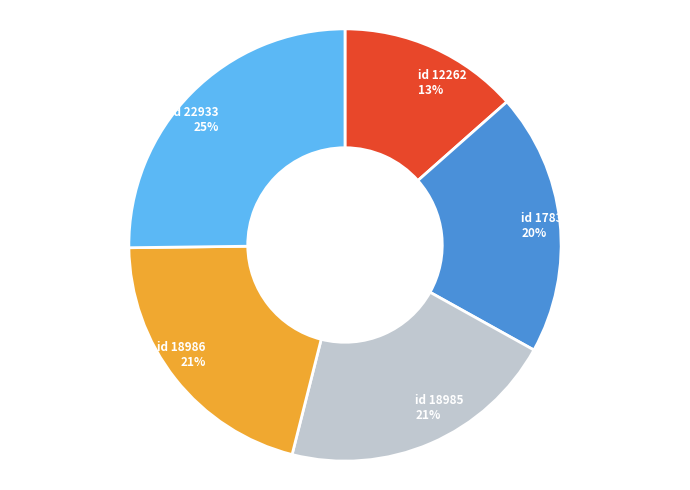

How many slices are in this pie chart?

5